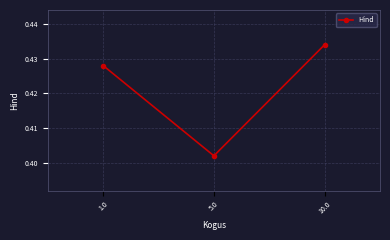

At which category does the chart reach its peak across all series?

10.0